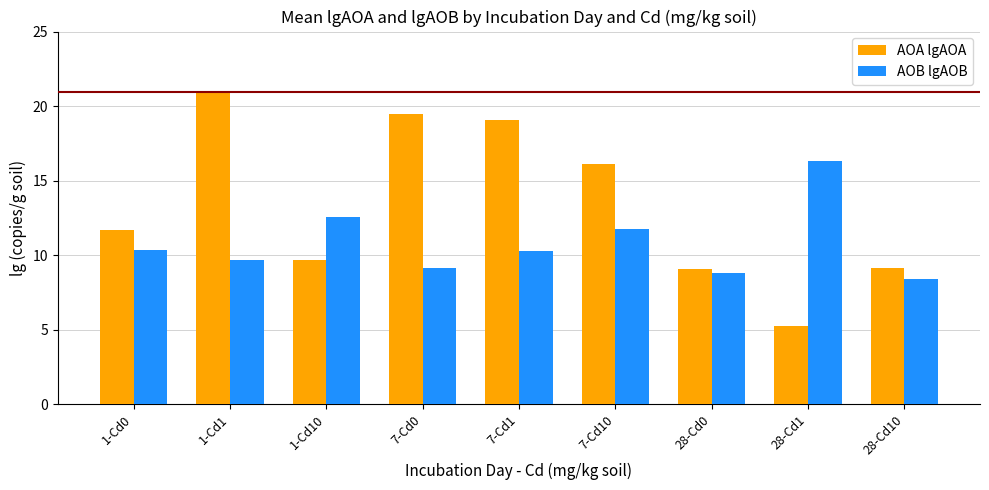

At which label does AOA lgAOA first exceed 11?

1-Cd0